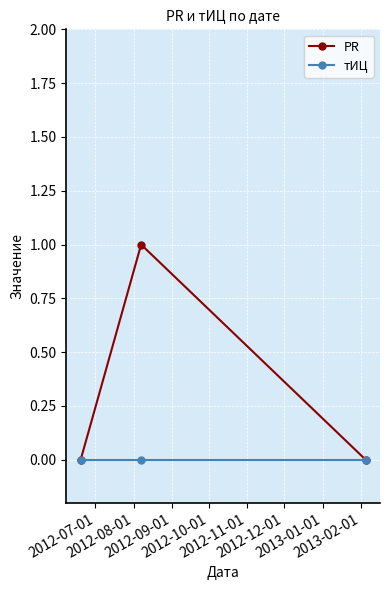

List the series in order of their peak value, highest first.

PR, тИЦ